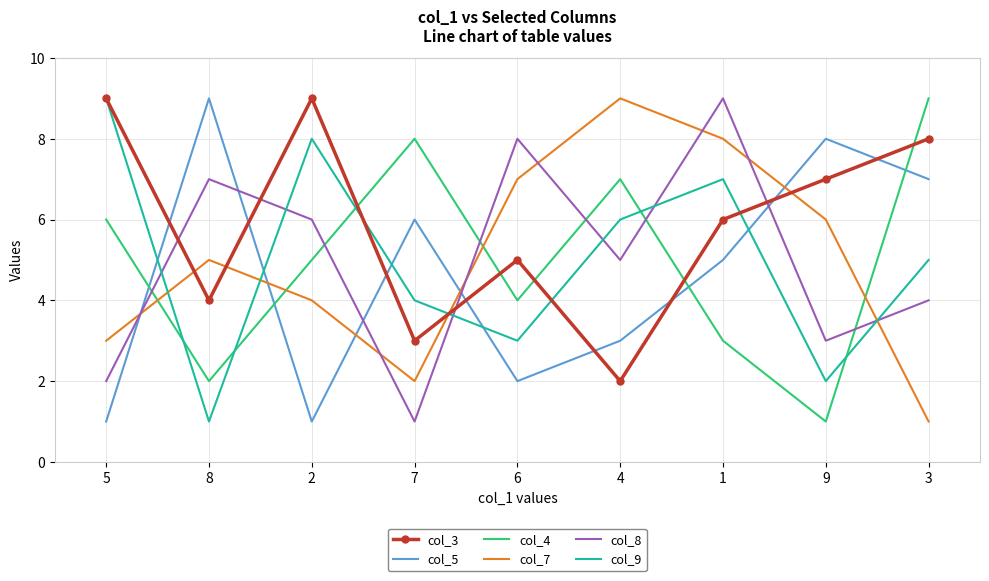

True or false: col_7 has more than 0 interior local peaks.

True